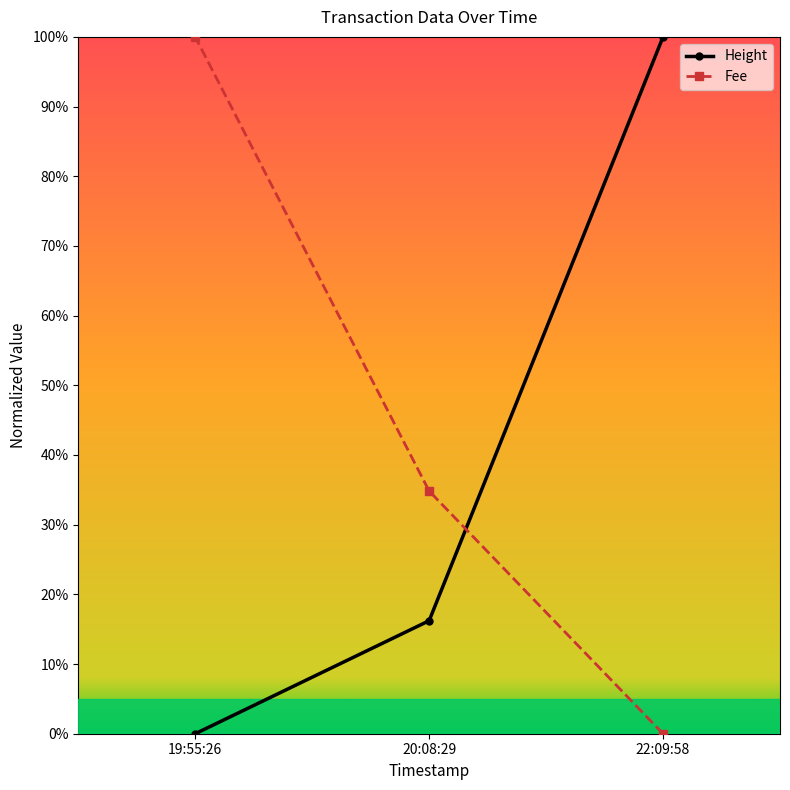

Is this an area chart (filled region under the line)?

No